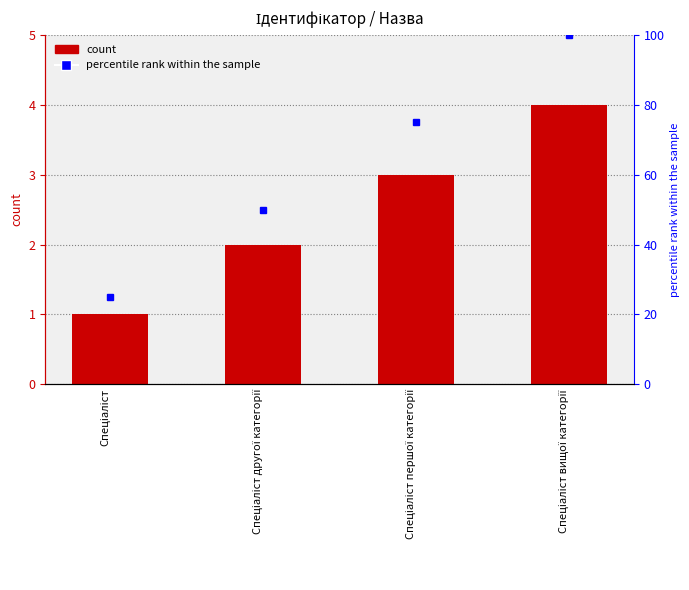

What is the label of the 3rd bar from the left?

Спеціаліст першої категорії